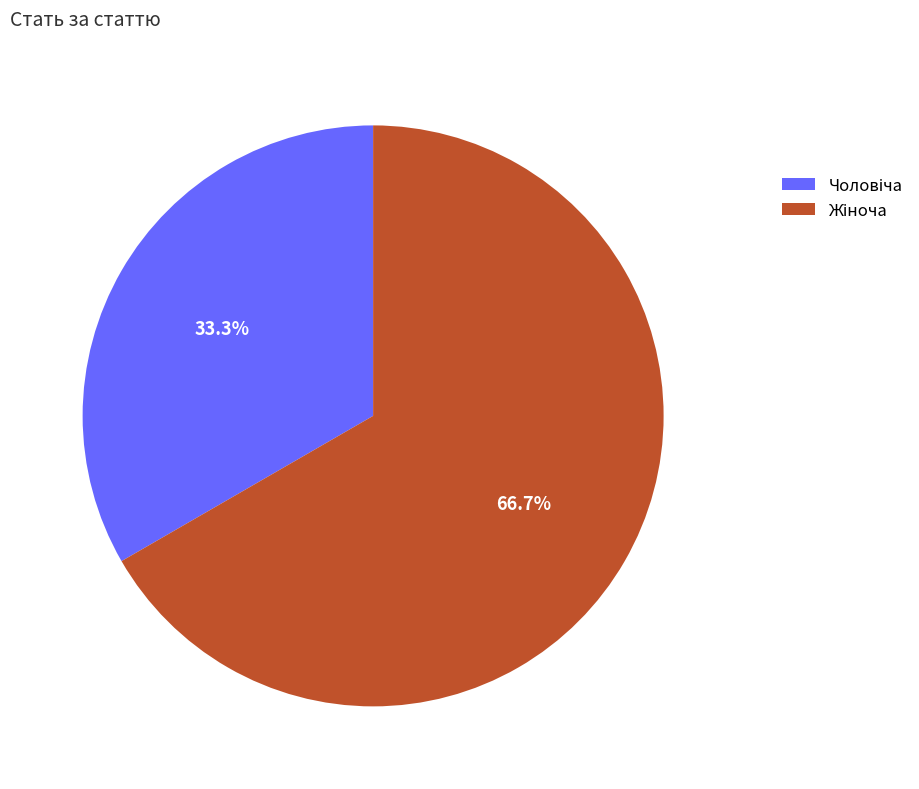

To the nearest percent, what is the average slice percentage?

50%